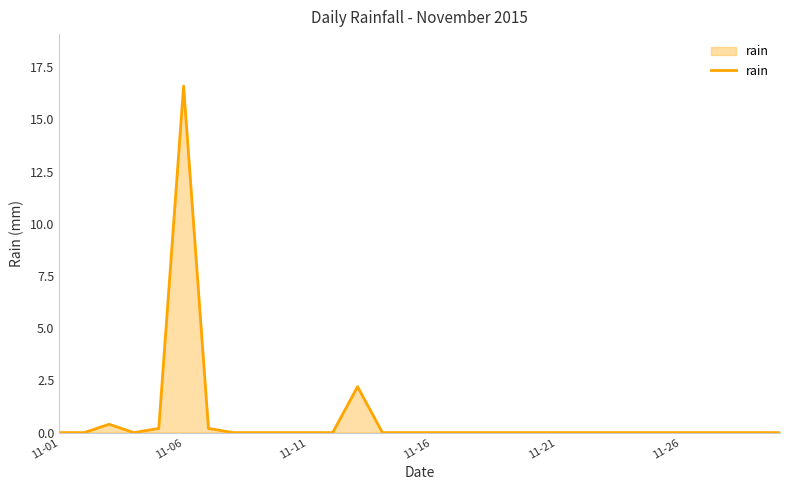

What is the maximum value shown in the chart?

16.6